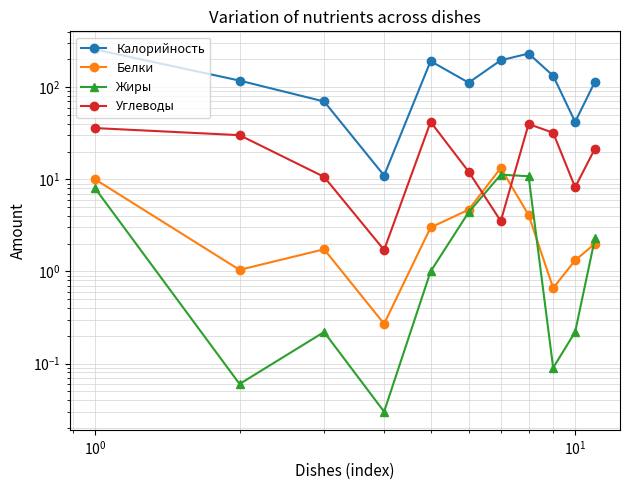

True or false: Жиры and Калорийность intersect in this chart.

False